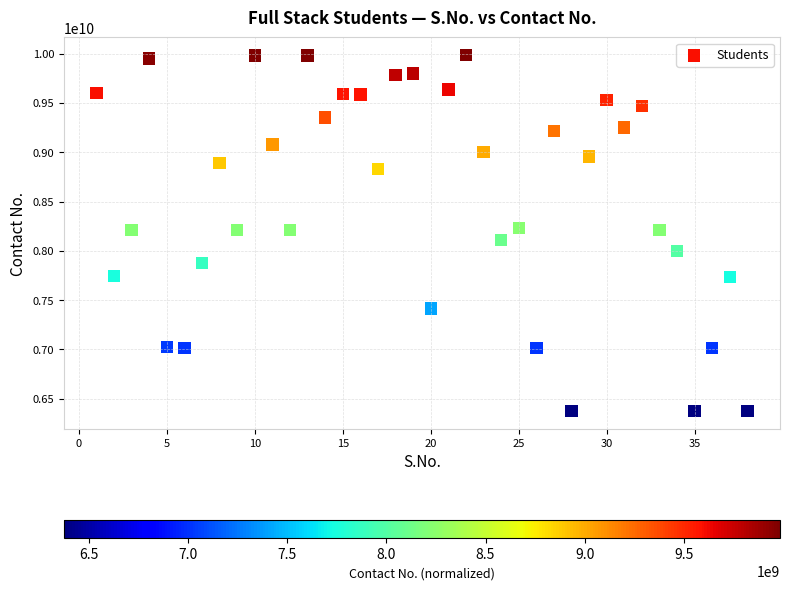

What is the range of Y values (max minus min)?

3608137941